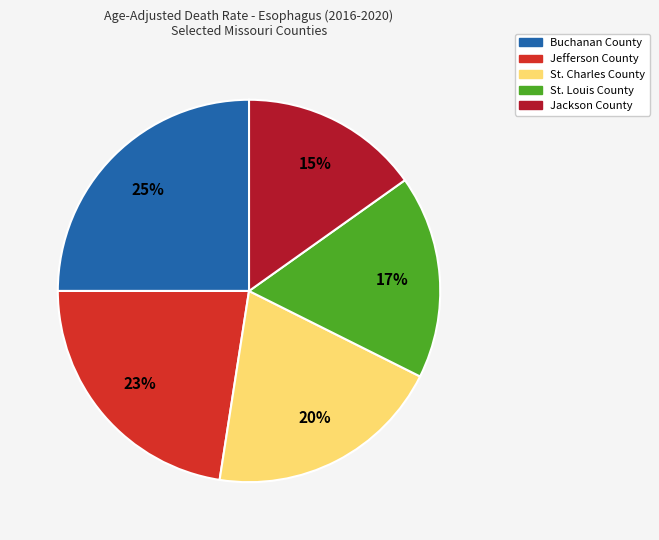

How many segments does this pie chart have?

5